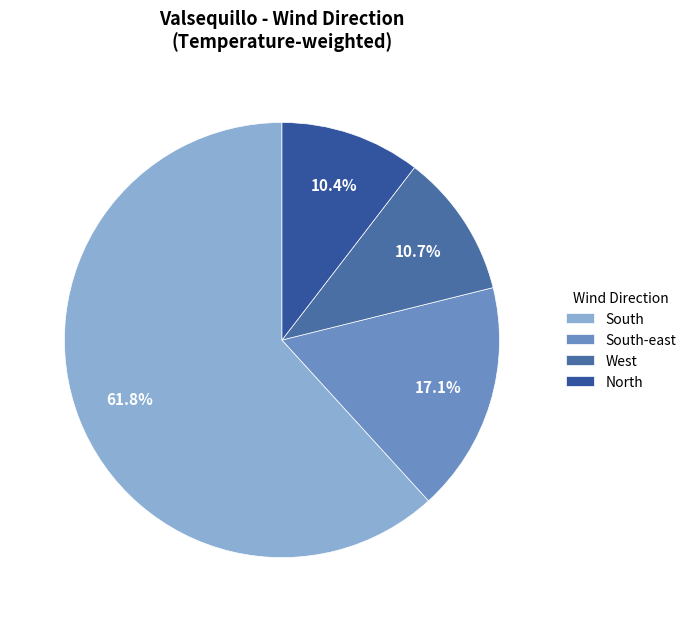

How many segments does this pie chart have?

4